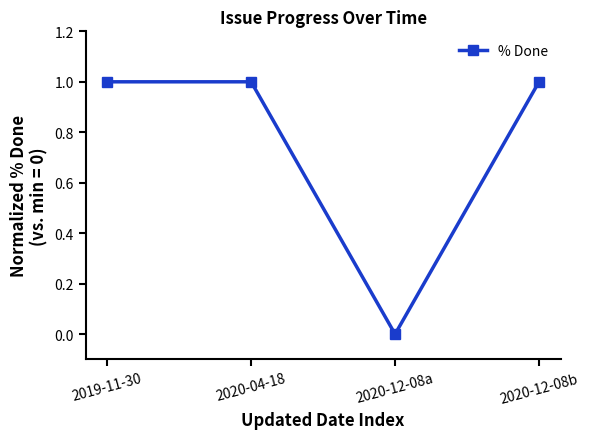

Reading left to right, transcribe all the data shown in this chart.

1	1	0	1